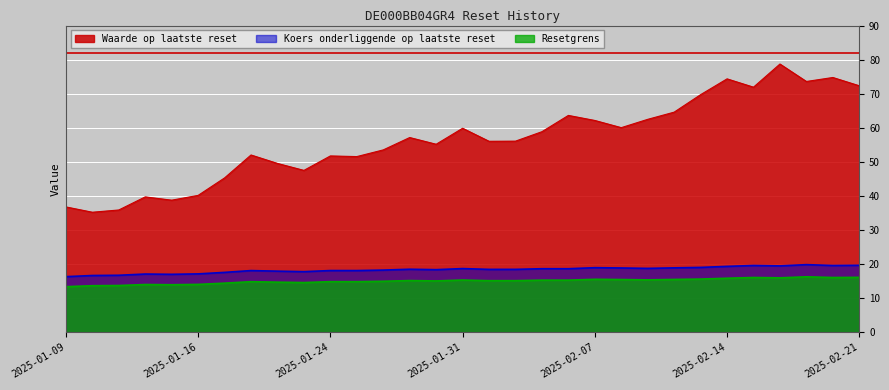

Reading right to left, transcribe all the data shown in this chart.

Waarde op laatste reset: 2025-02-21=72.3	2025-02-20=74.8	2025-02-19=73.6	2025-02-18=78.7	2025-02-17=71.9	2025-02-14=74.4	2025-02-13=69.7	2025-02-12=64.6	2025-02-11=62.5	2025-02-10=60.0	2025-02-07=62.1	2025-02-06=63.6	2025-02-05=58.9	2025-02-04=56.1	2025-02-03=56.0	2025-01-31=59.9	2025-01-30=55.2	2025-01-29=57.1	2025-01-28=53.5	2025-01-27=51.5	2025-01-24=51.7	2025-01-22=47.5	2025-01-21=49.5	2025-01-20=52.0	2025-01-17=45.3	2025-01-16=40.2	2025-01-15=38.8	2025-01-14=39.7	2025-01-13=35.9	2025-01-10=35.2	2025-01-09=36.8
Resetgrens: 2025-02-21=16.1	2025-02-20=16.1	2025-02-19=16.3	2025-02-18=16.0	2025-02-17=16.1	2025-02-14=15.9	2025-02-13=15.6	2025-02-12=15.5	2025-02-11=15.4	2025-02-10=15.5	2025-02-07=15.5	2025-02-06=15.3	2025-02-05=15.3	2025-02-04=15.1	2025-02-03=15.1	2025-01-31=15.3	2025-01-30=15.1	2025-01-29=15.2	2025-01-28=15.0	2025-01-27=14.8	2025-01-24=14.8	2025-01-22=14.6	2025-01-21=14.7	2025-01-20=14.8	2025-01-17=14.4	2025-01-16=14.0	2025-01-15=13.9	2025-01-14=14.0	2025-01-13=13.7	2025-01-10=13.7	2025-01-09=13.4
Koers onderliggende op laatste reset: 2025-02-21=19.6	2025-02-20=19.6	2025-02-19=19.8	2025-02-18=19.5	2025-02-17=19.6	2025-02-14=19.3	2025-02-13=19.0	2025-02-12=18.9	2025-02-11=18.7	2025-02-10=18.9	2025-02-07=18.9	2025-02-06=18.6	2025-02-05=18.6	2025-02-04=18.5	2025-02-03=18.4	2025-01-31=18.7	2025-01-30=18.4	2025-01-29=18.5	2025-01-28=18.2	2025-01-27=18.1	2025-01-24=18.1	2025-01-22=17.8	2025-01-21=17.9	2025-01-20=18.1	2025-01-17=17.6	2025-01-16=17.1	2025-01-15=17.0	2025-01-14=17.1	2025-01-13=16.7	2025-01-10=16.6	2025-01-09=16.3